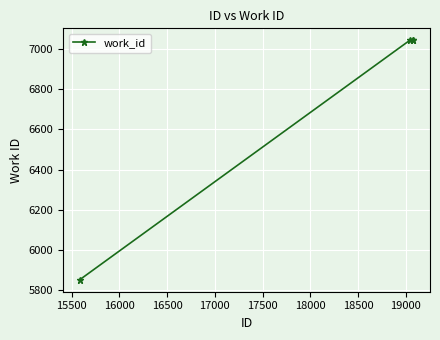

Reading left to right, what are all the values shown in this chart?

5852	7043	7043	7043